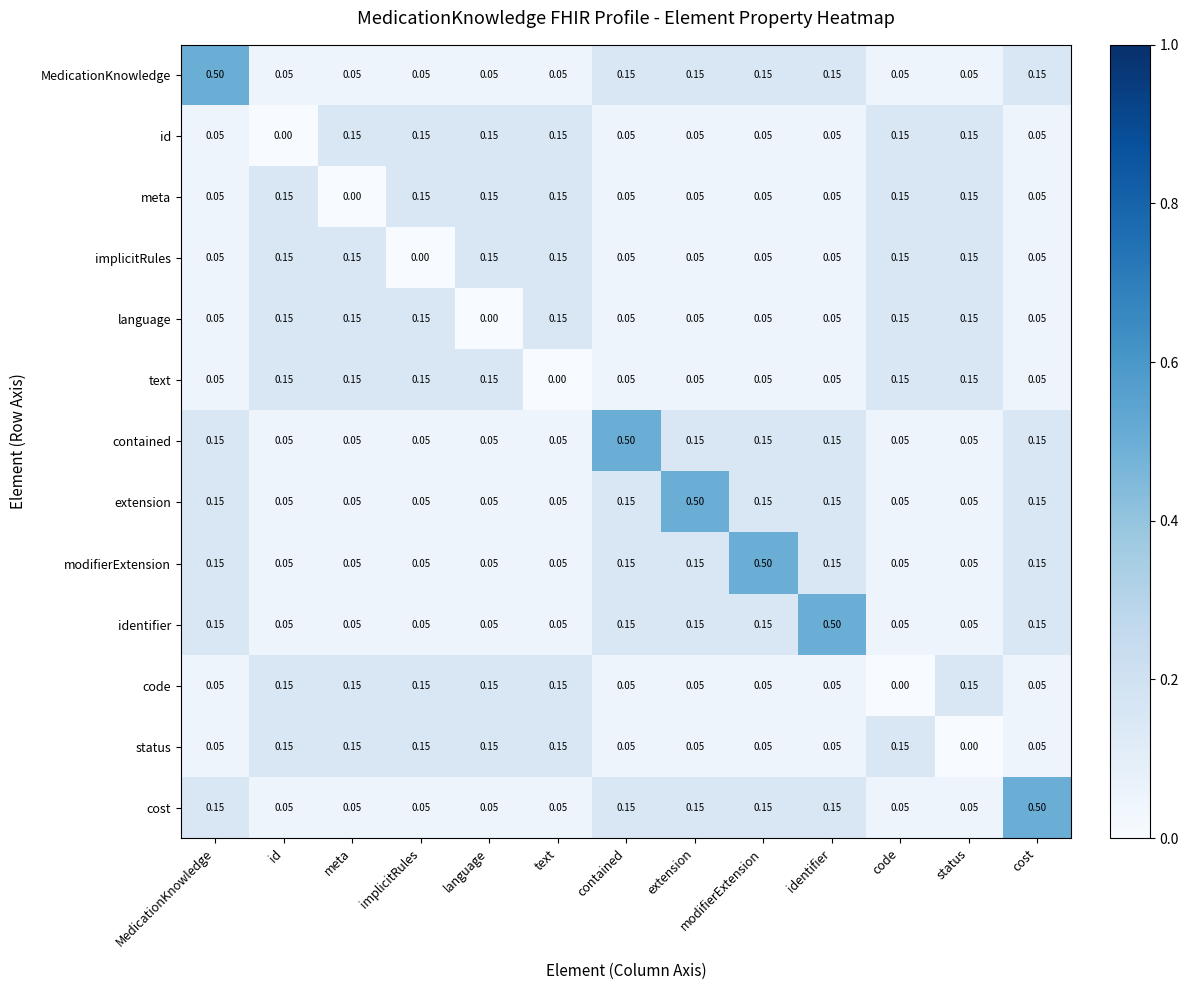

Where is id nearest to the value 0?

id